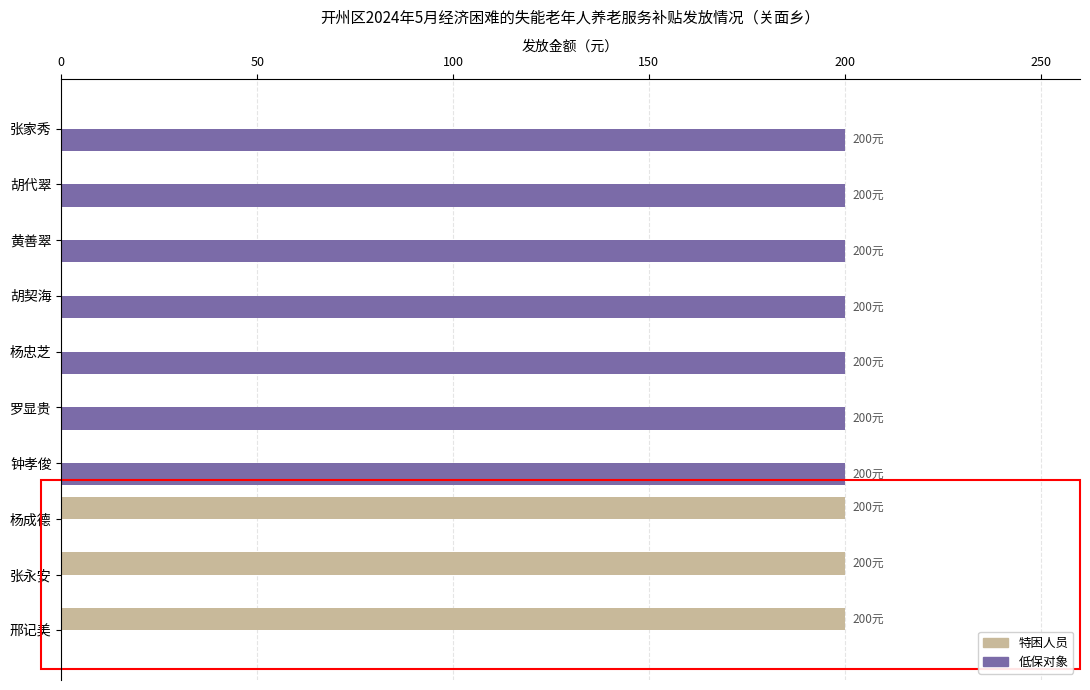

Is the value of 低保对象 at 邢记美 greater than the value of 特困人员 at 杨成德?

No